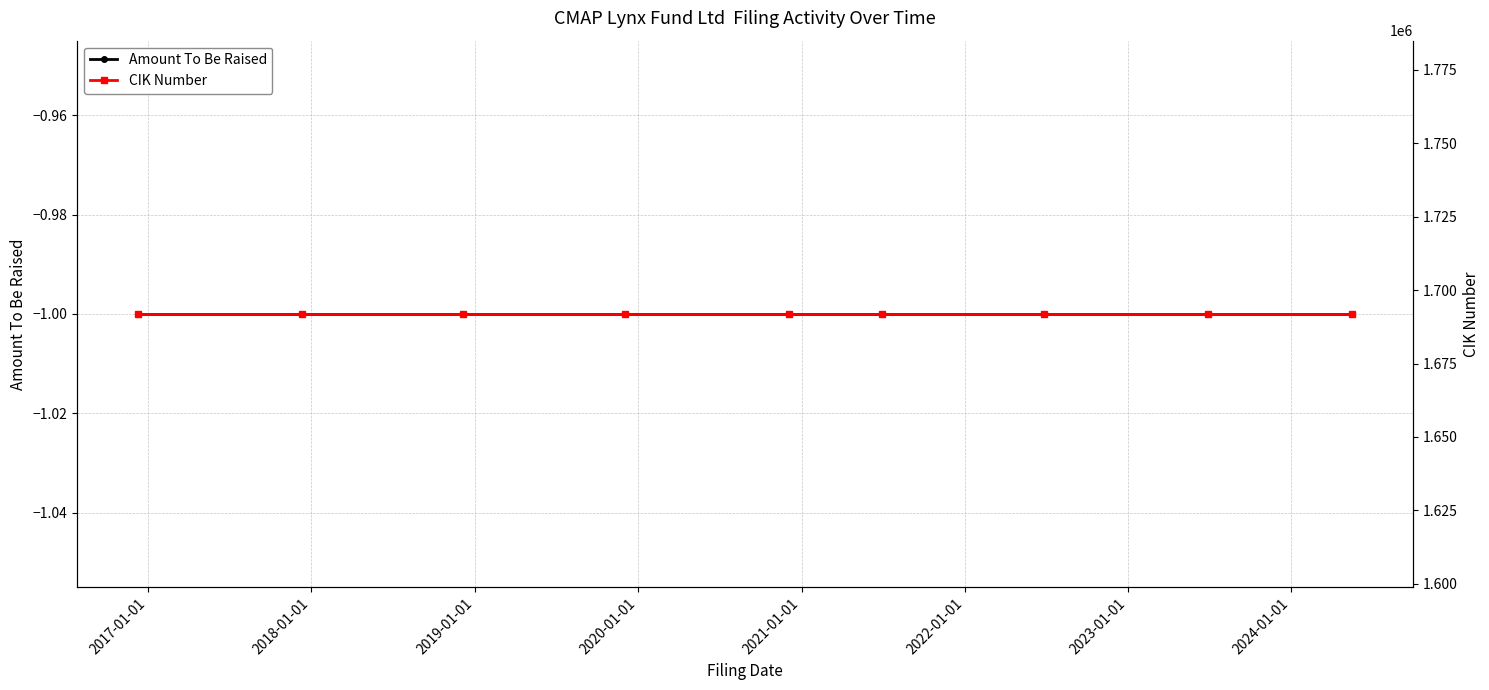

True or false: Amount To Be Raised and CIK Number cross at least once.

False